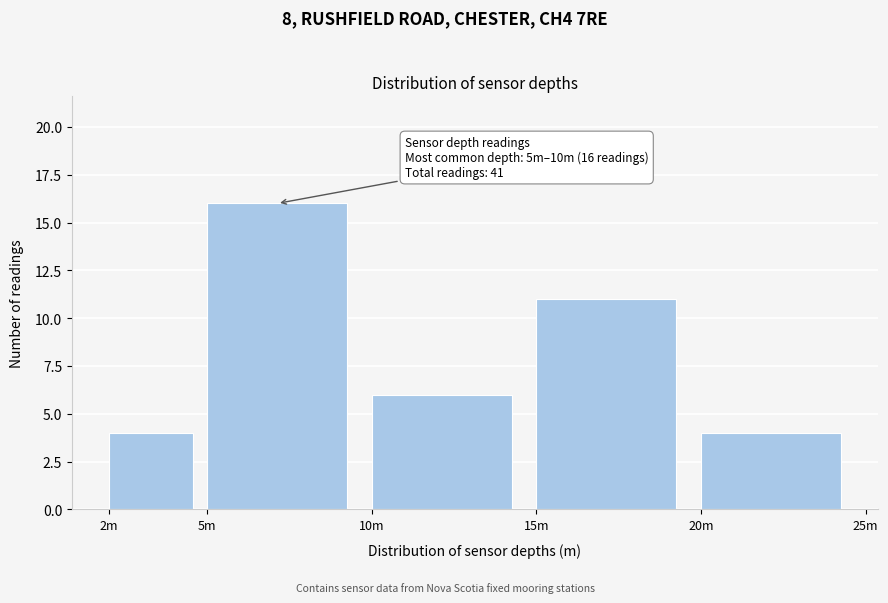

Reading left to right, what are all the values shown in this chart?

2m=4	5m=16	10m=6	15m=11	20m=4